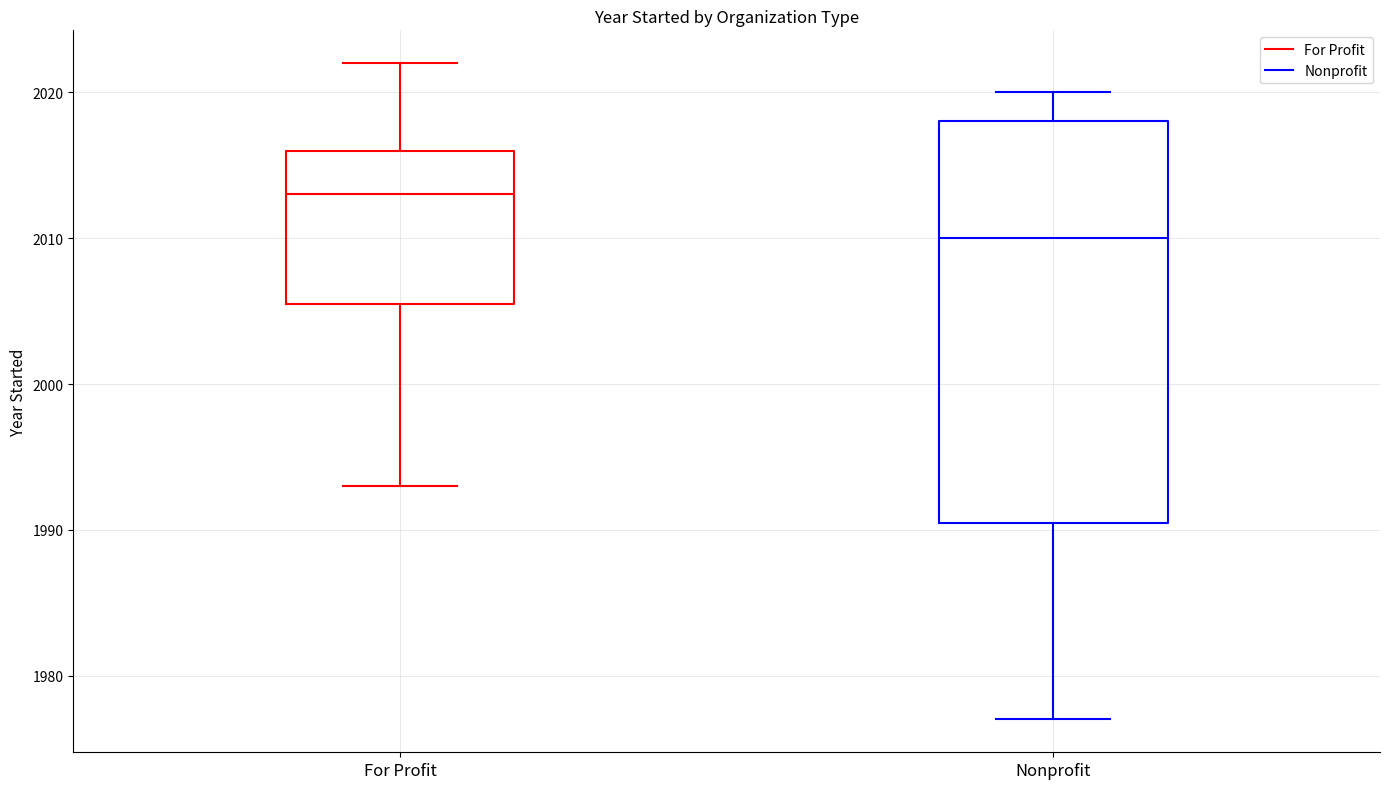

Which box's median line is the lowest?

Nonprofit